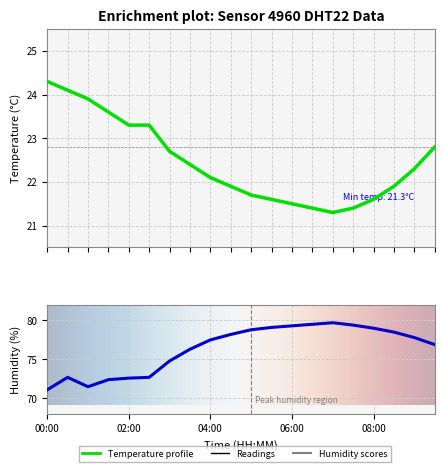

What is the average value of the humidity series?

76.4